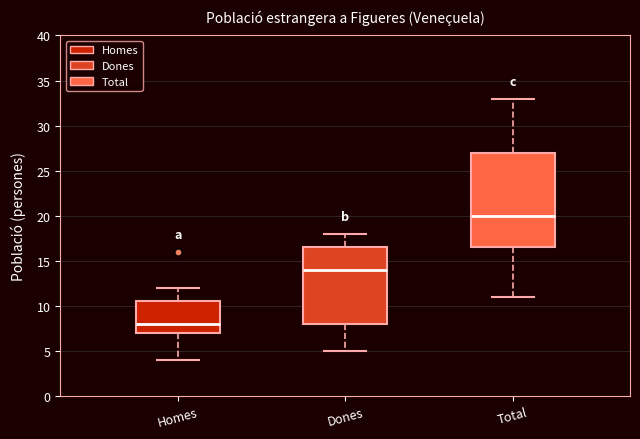

Reading left to right, read every box against the y-axis: the position of its median line, the range the box covers, and the ends of its whiskers. The values are not printed on the chart, so give them approximately, as read against the axis.

Homes: median 8.0, box 7.0 to 10.5, whiskers 4.0 to 12.0
Dones: median 14.0, box 8.0 to 16.5, whiskers 5.0 to 18.0
Total: median 20.0, box 16.5 to 27.0, whiskers 11.0 to 33.0